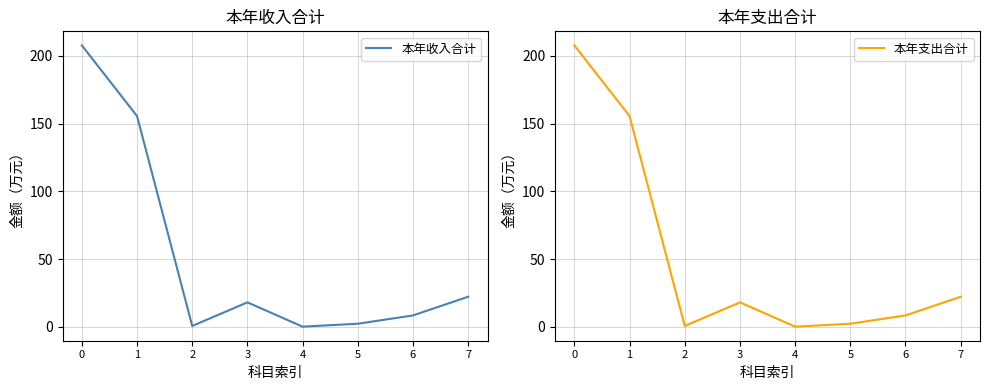

What is the total value across all series at 6?

17.0